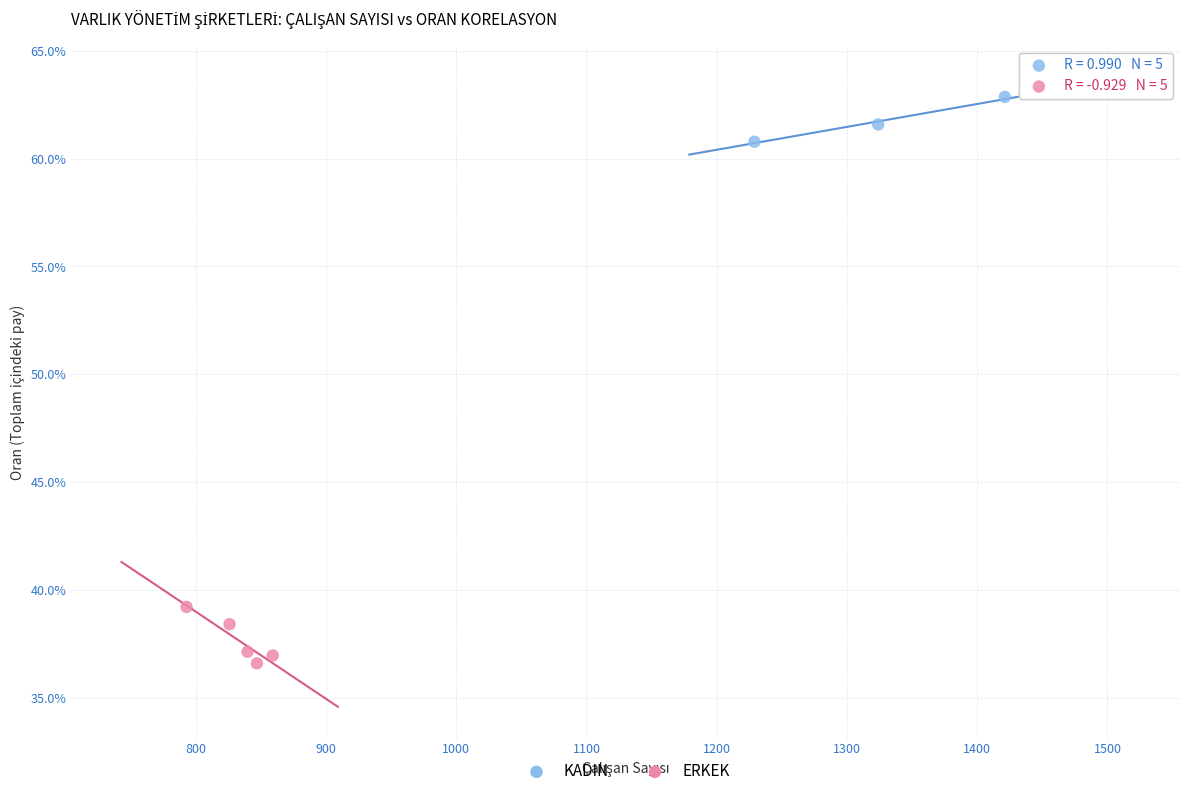

What are all the series names shown in the legend?

KADIN, ERKEK